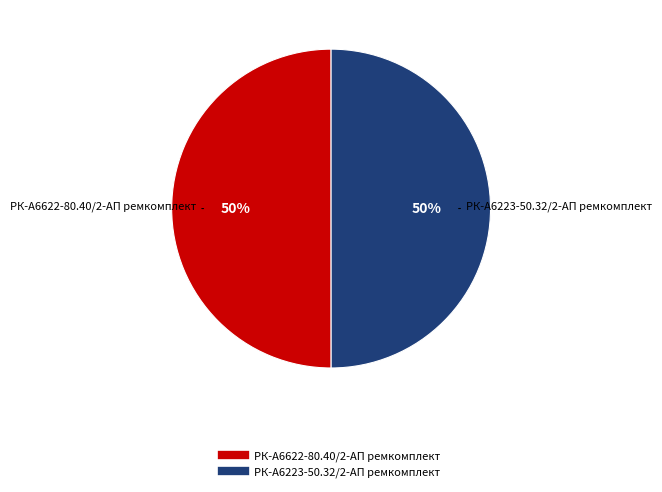

How many slices are in this pie chart?

2